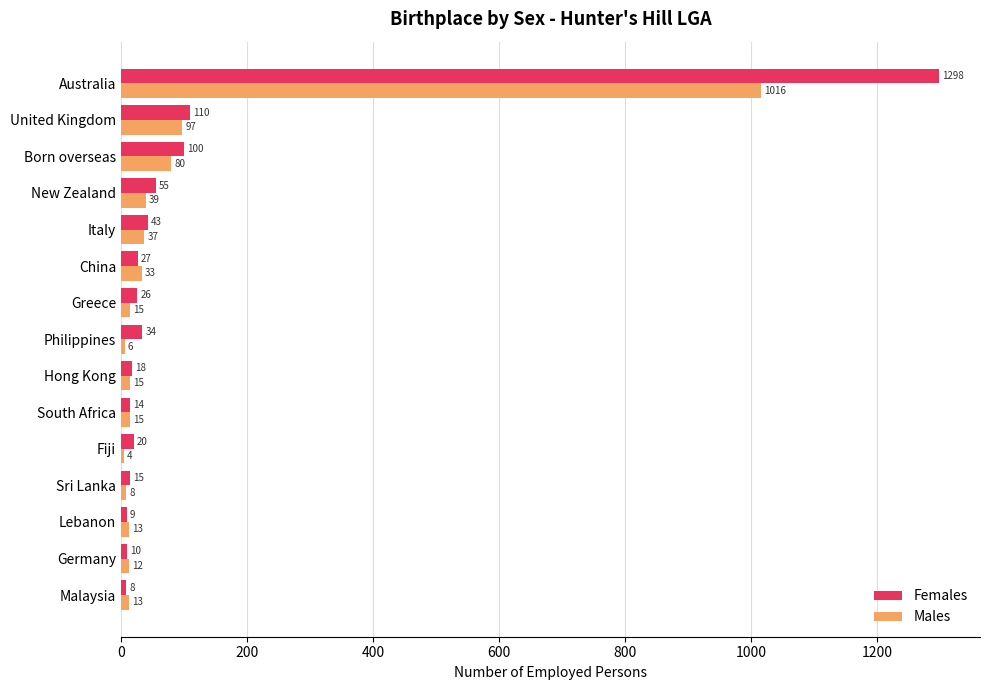

At which label is Males closest to 510?

United Kingdom